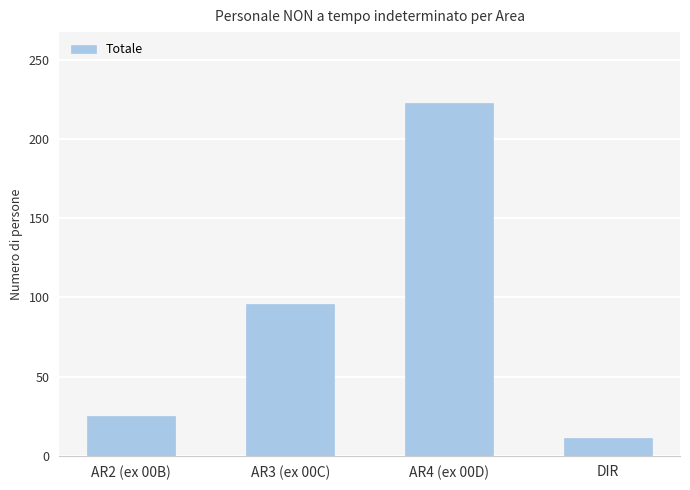

How many series are shown in this chart?

1